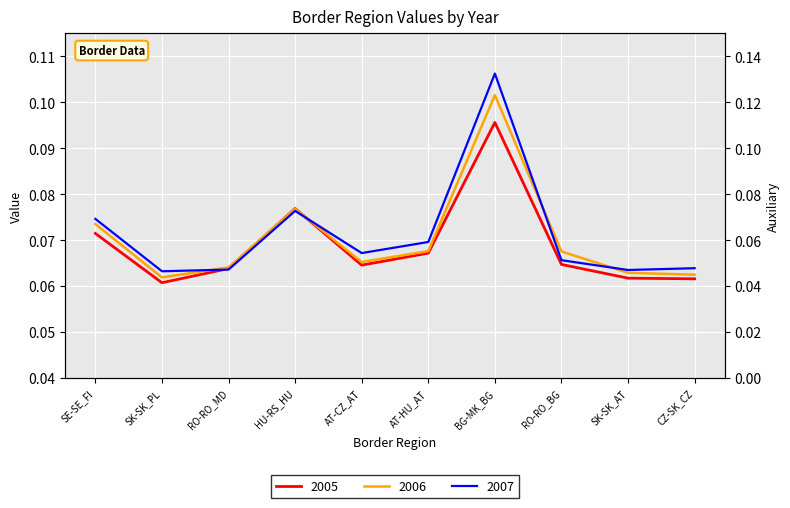

The value of 2006 at BG-MK_BG is 0.1. True or false?

True